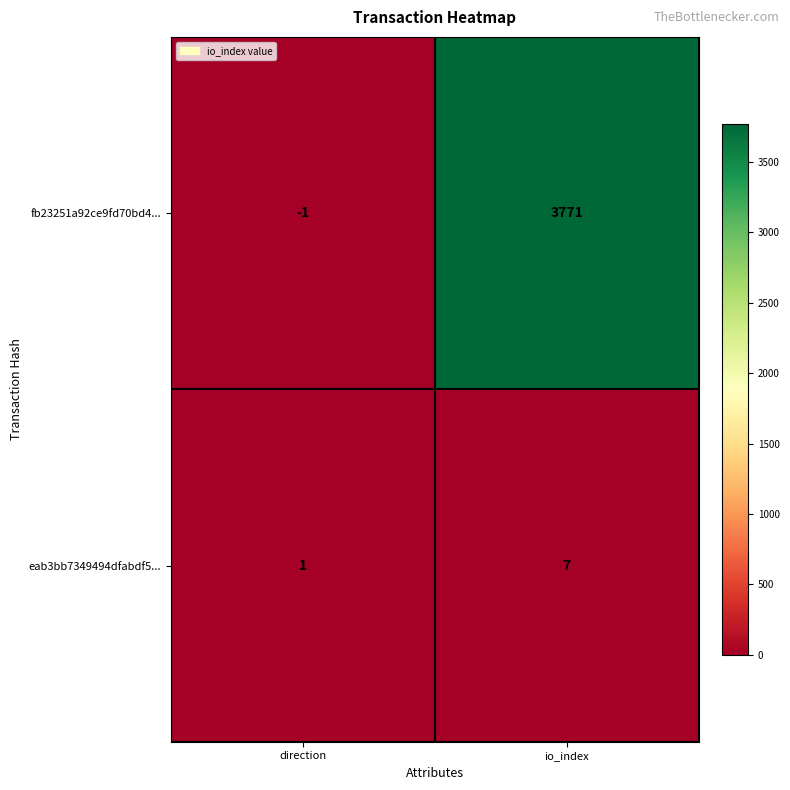

The fb23251a92ce9fd70bd4... series shows -1 at direction. True or false?

True